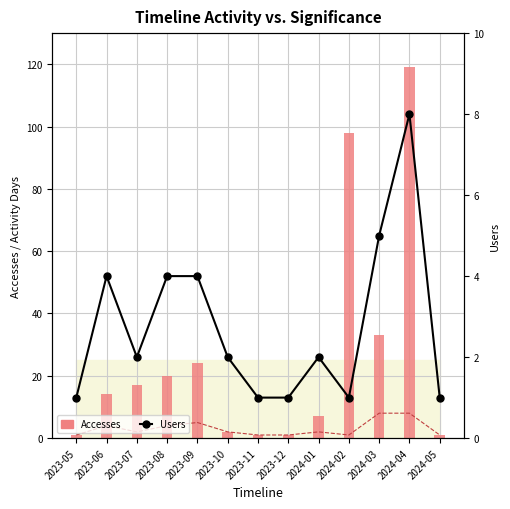

The Users series shows 4 at 2024-01. True or false?

False